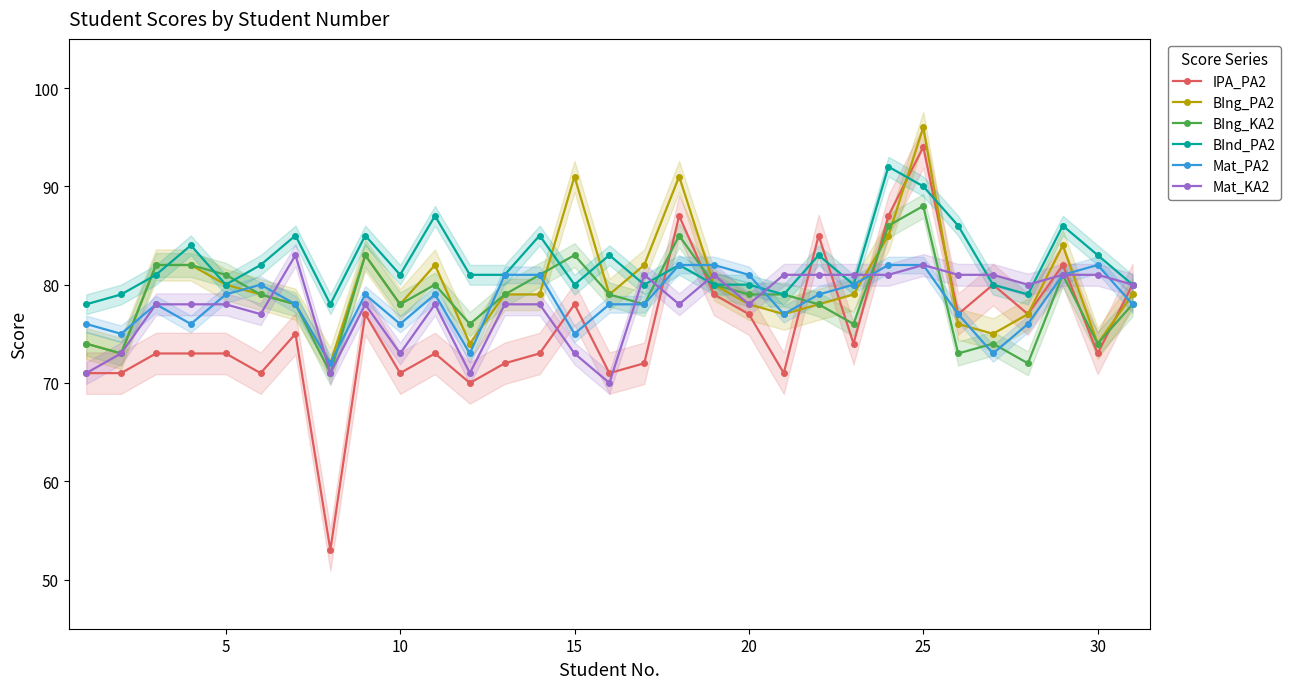

Count the number of data series in this chart.

6